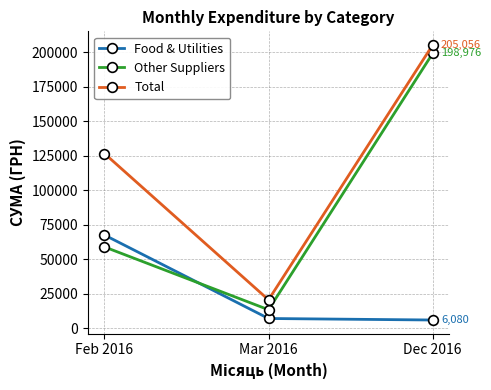

What are all the series names shown in the legend?

Food & Utilities, Other Suppliers, Total